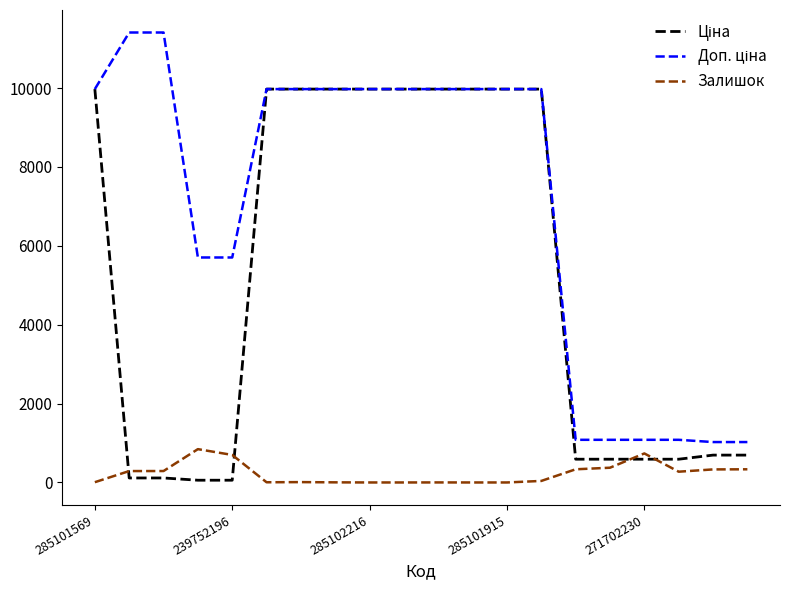

What is the highest value of the Залишок series?

845.0